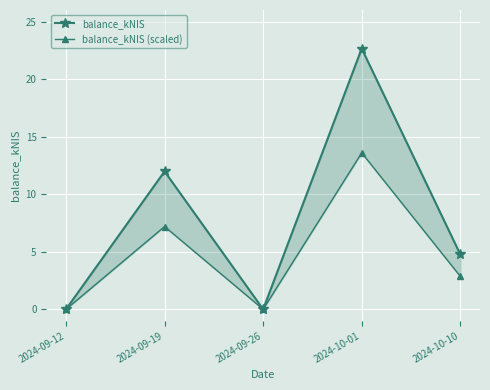

True or false: balance_kNIS (scaled) and balance_kNIS cross at least once.

False